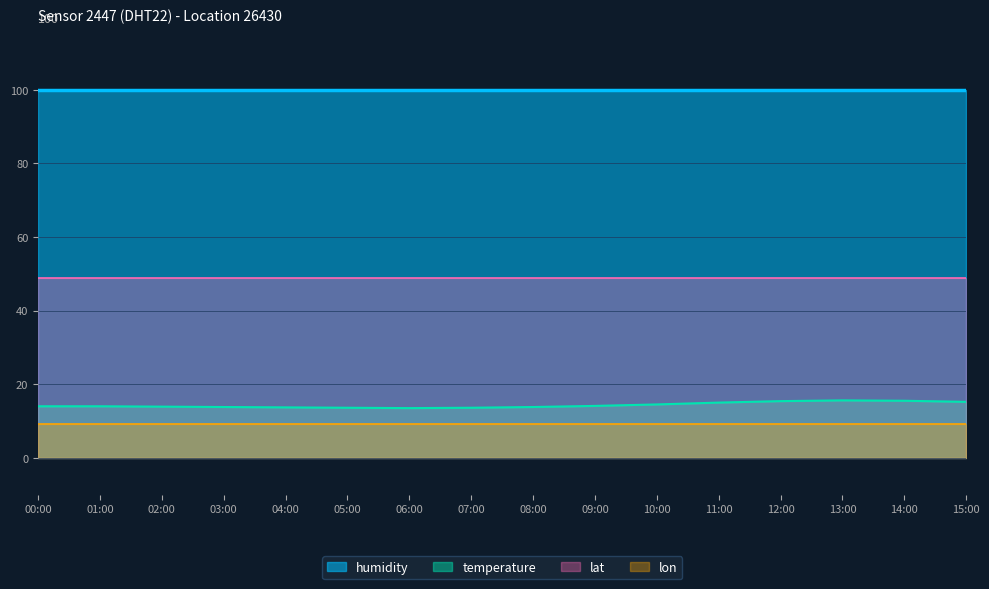

Reading left to right, extract all data points from this chart.

temperature: 14.0	14.0	13.9	13.8	13.7	13.6	13.5	13.6	13.8	14.1	14.5	15.0	15.4	15.6	15.5	15.2
humidity: 99.9	99.9	99.9	99.9	99.9	99.9	99.9	99.9	99.9	99.9	99.9	99.9	99.9	99.9	99.9	99.9
lat: 48.8	48.8	48.8	48.8	48.8	48.8	48.8	48.8	48.8	48.8	48.8	48.8	48.8	48.8	48.8	48.8
lon: 9.2	9.2	9.2	9.2	9.2	9.2	9.2	9.2	9.2	9.2	9.2	9.2	9.2	9.2	9.2	9.2